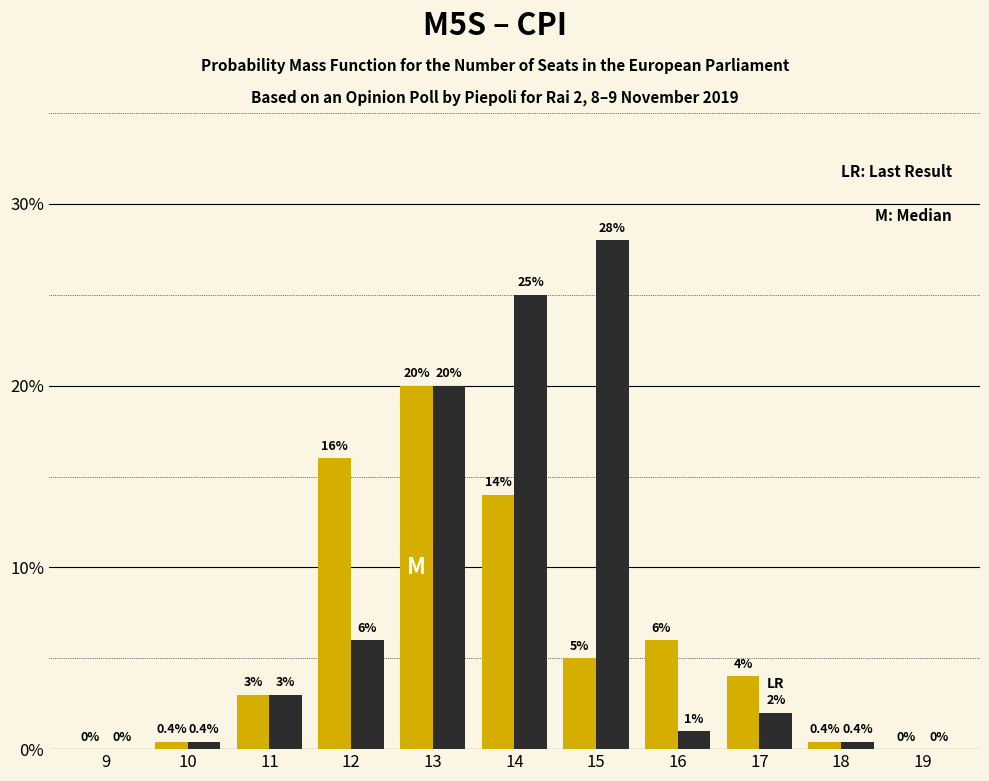

Which label corresponds to the largest value in the chart?

15